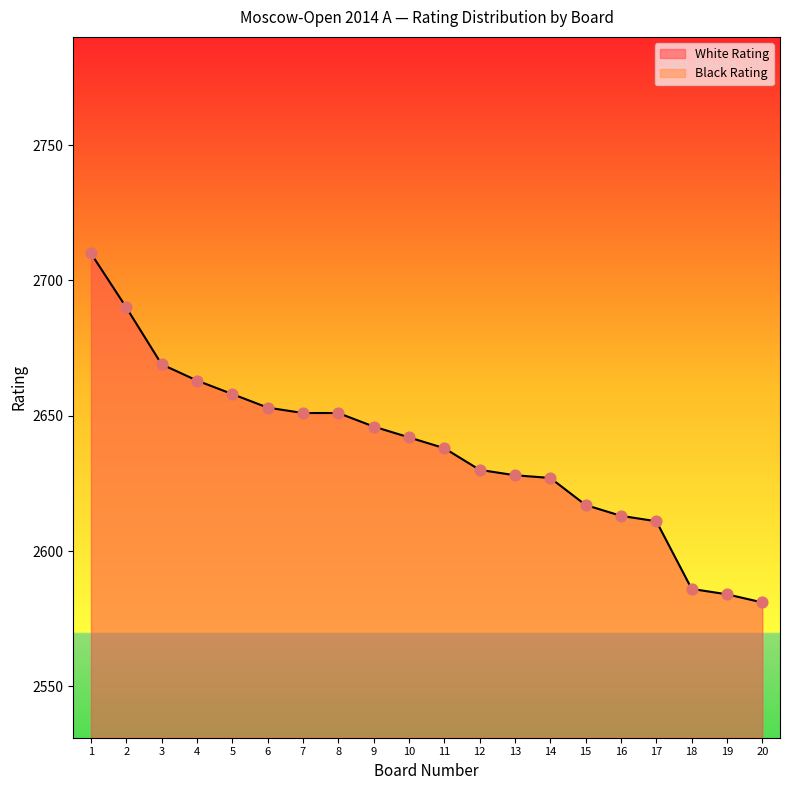

Which series has the widest spread of Y values?

White Rating